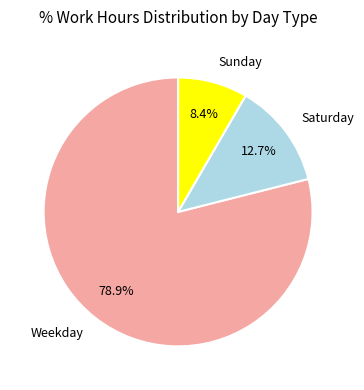

Between Sunday and Saturday, which is larger?

Saturday